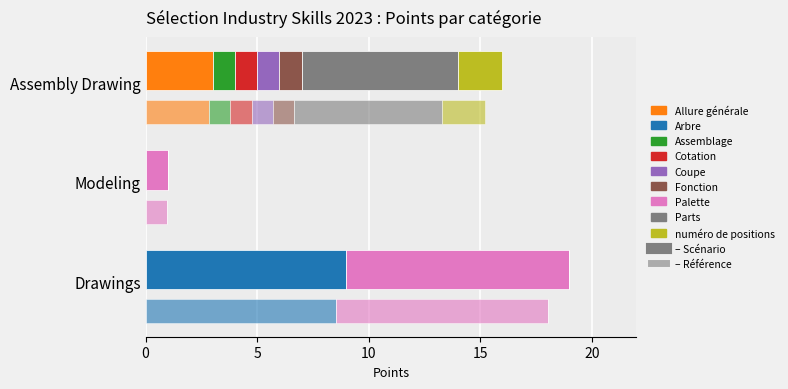

True or false: the data shows 28 at Assembly Drawing.

False